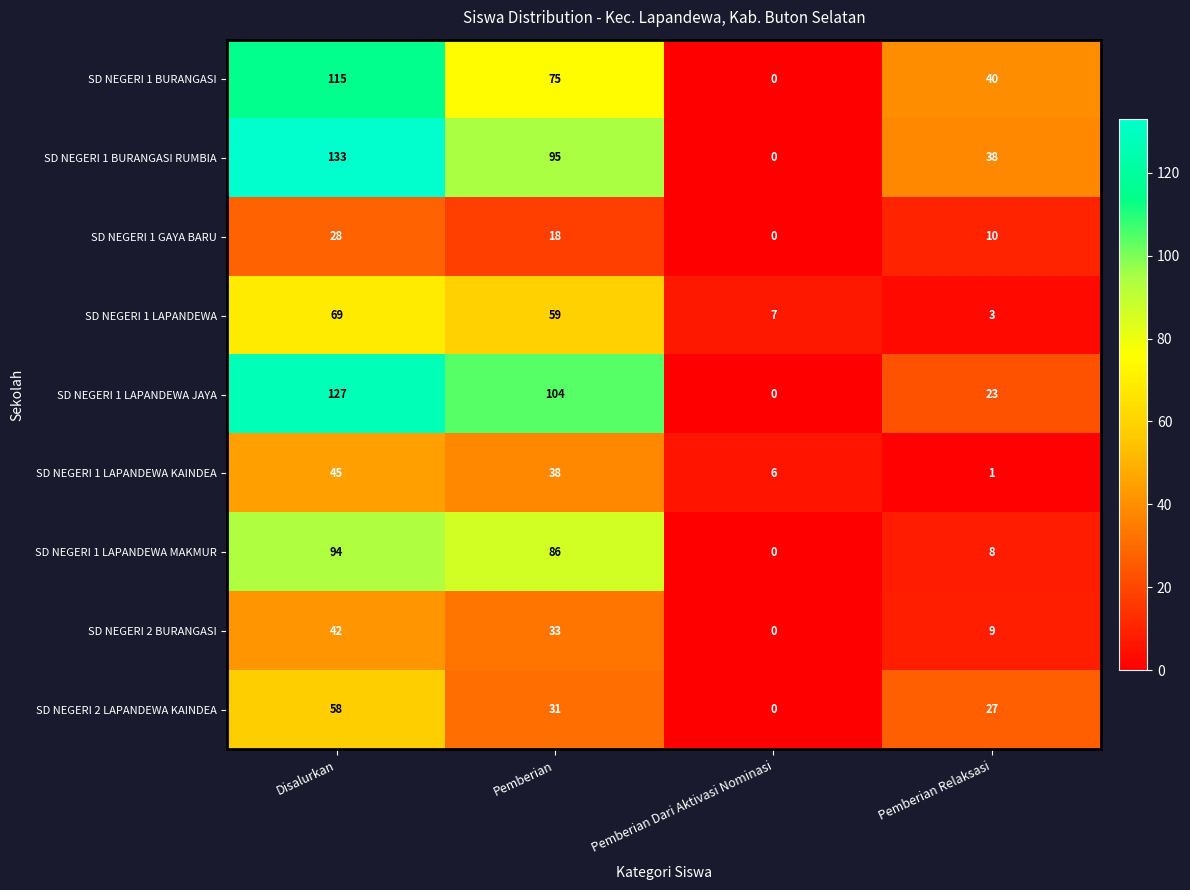

Is it true that SD NEGERI 1 LAPANDEWA equals 7 at Pemberian Dari Aktivasi Nominasi?

True